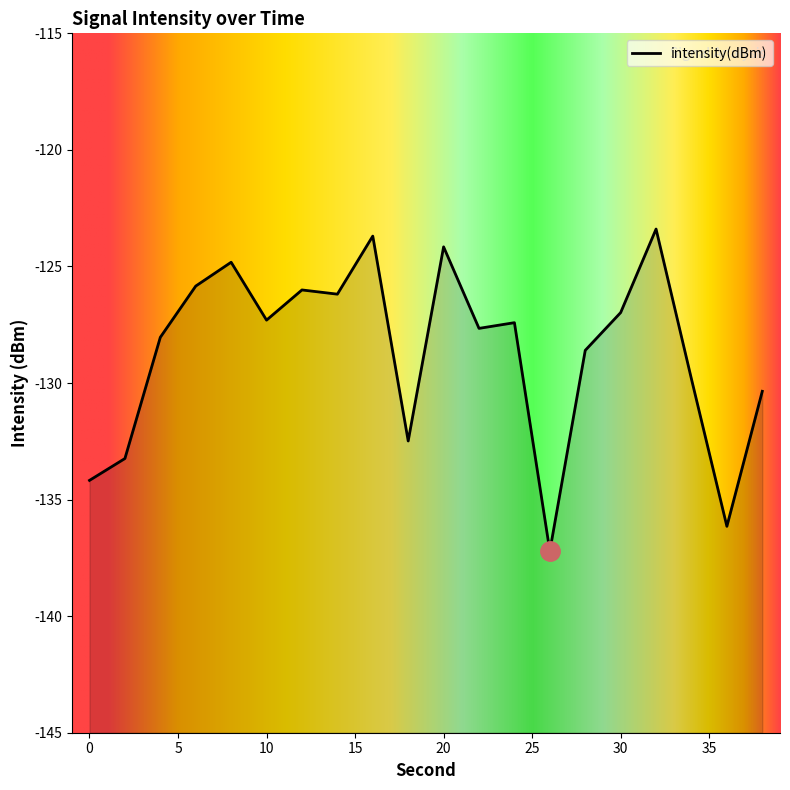

At which category does the chart reach its peak across all series?

32